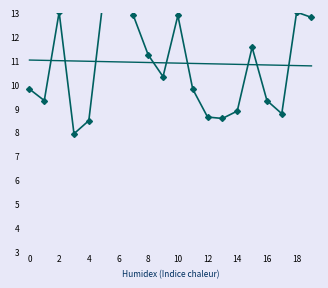

True or false: SDS_P1 trend has more than 0 interior local peaks.

False